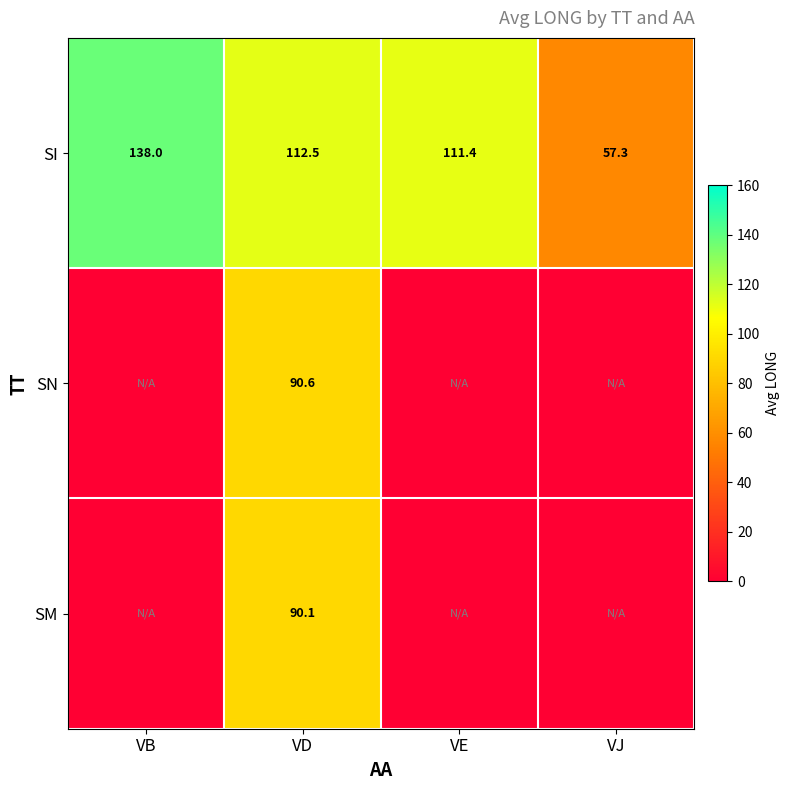

Rank the series at VD from lowest to highest value.

SM, SN, SI